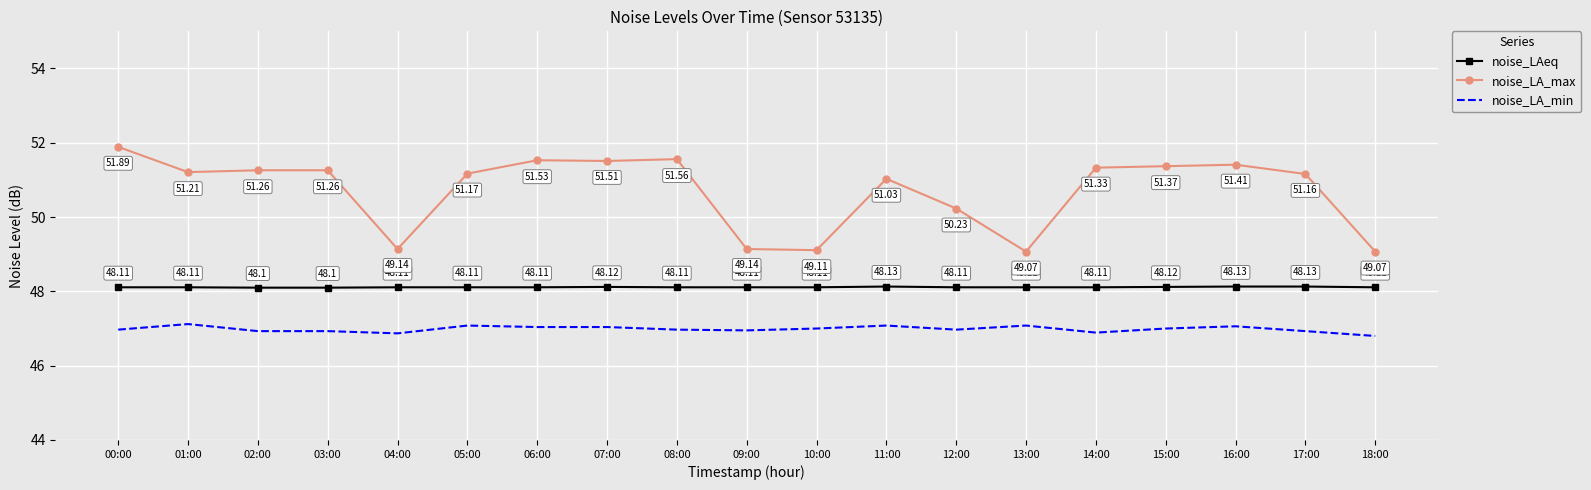

True or false: noise_LAeq and noise_LA_min cross at least once.

False